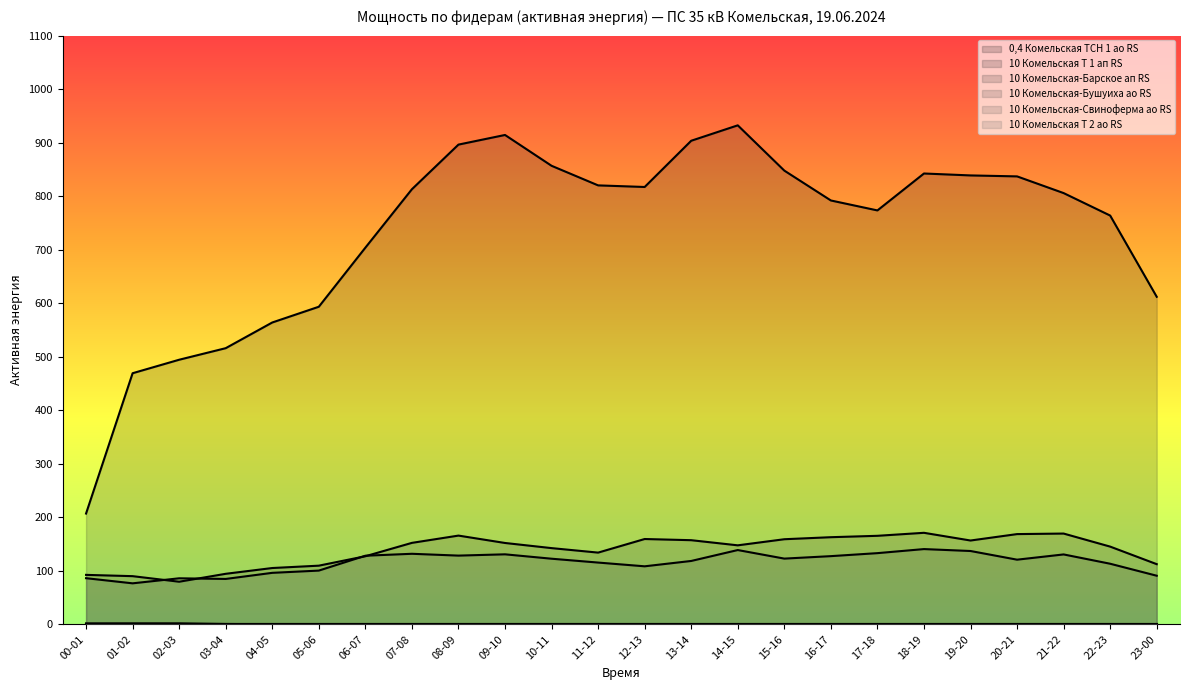

Where does the 10 Комельская-Бушуиха ао RS series first go above 152?

07-08